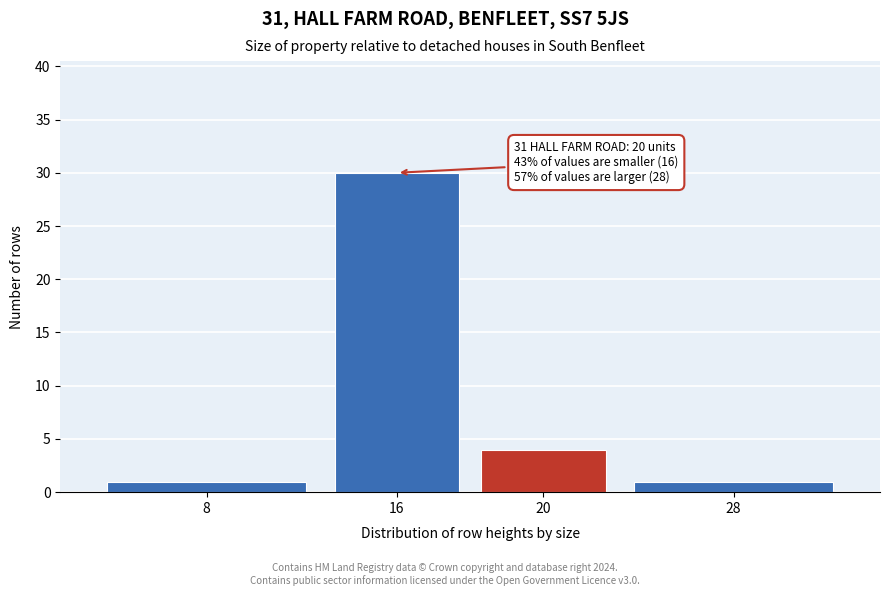

Reading right to left, list all the values displayed in this chart.

28=1	20=4	16=30	8=1